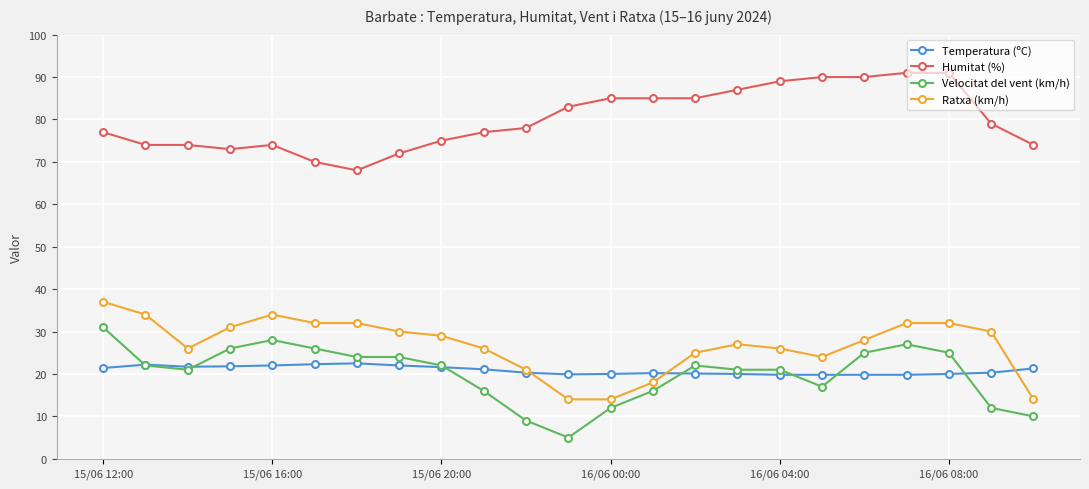

True or false: Velocitat del vent (km/h) and Humitat (%) cross at least once.

False